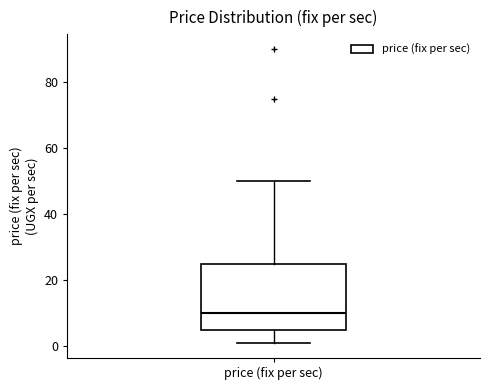

Read this box plot against the y-axis: the position of the median line, the range covered by the box, and the ends of both whiskers. The values are not printed on the chart, so give them approximately, as read against the axis.

median 10, box 6 to 26, whiskers 2 to 50